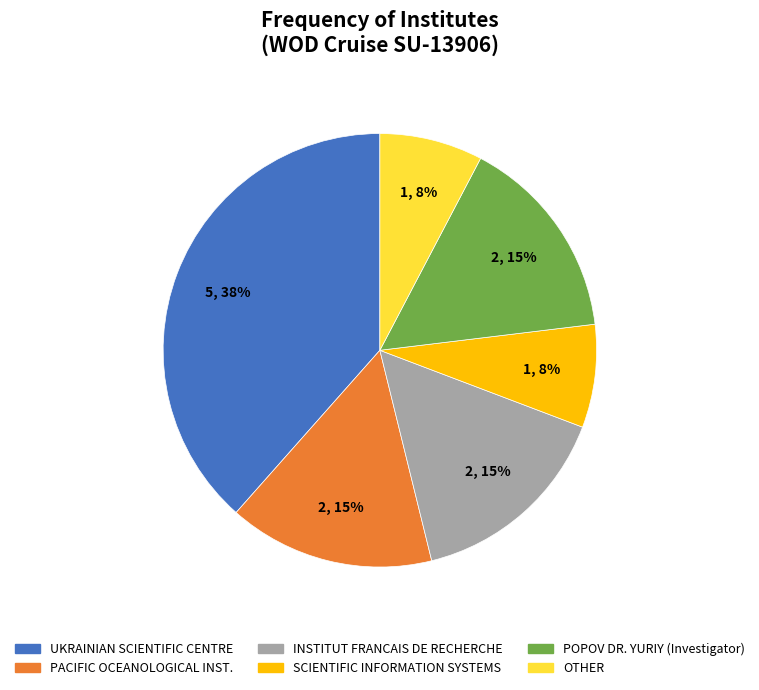

Is there a majority slice in this chart?

No